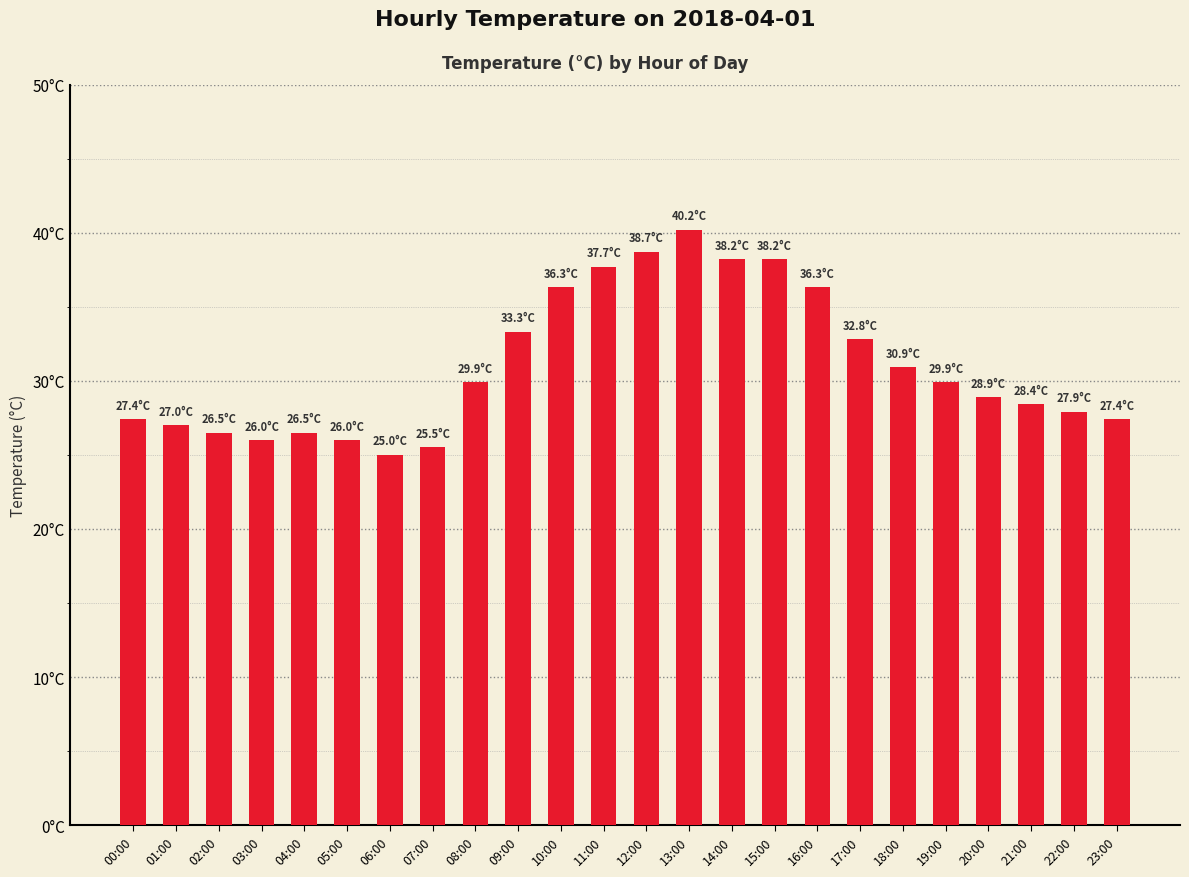

Does the chart contain stacked bars?

No